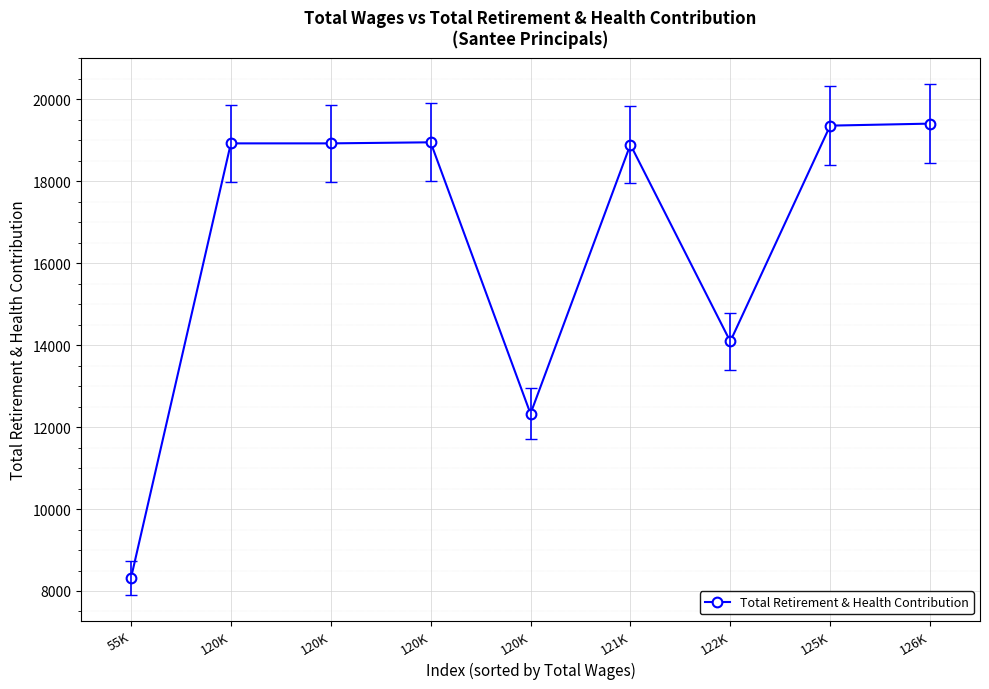

Reading left to right, list all the values displayed in this chart.

8315	18927	18927	18953	12327	18897	14092	19360	19409